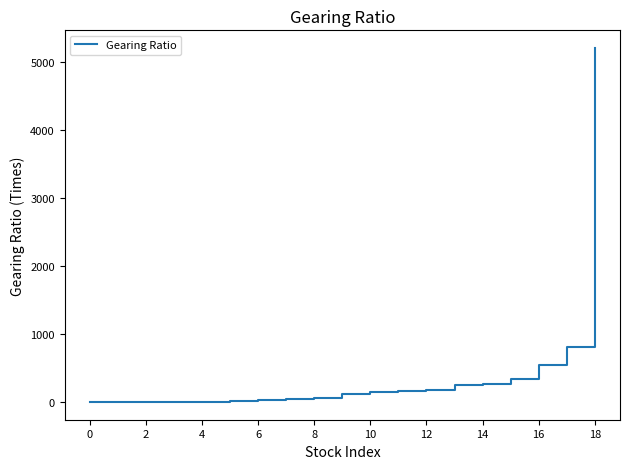

What is the maximum value shown in the chart?

5200.0